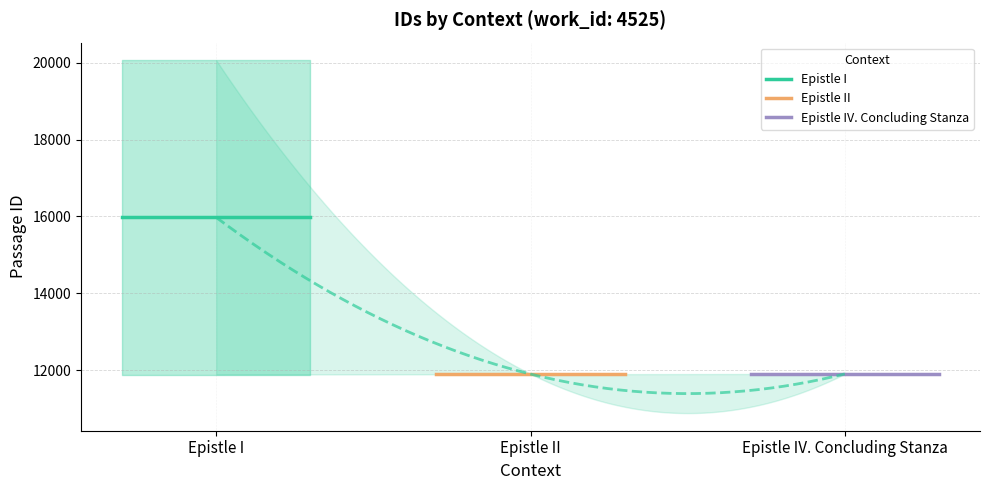

List the series in order of their peak value, lowest first.

Epistle II, Epistle IV. Concluding Stanza, Epistle I